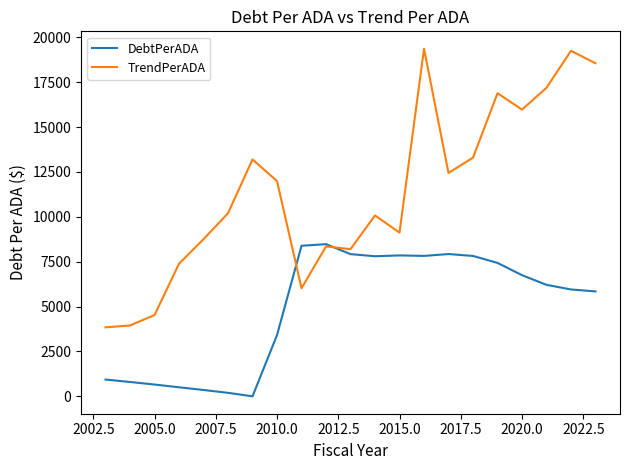

Count the number of categories in the chart.

21